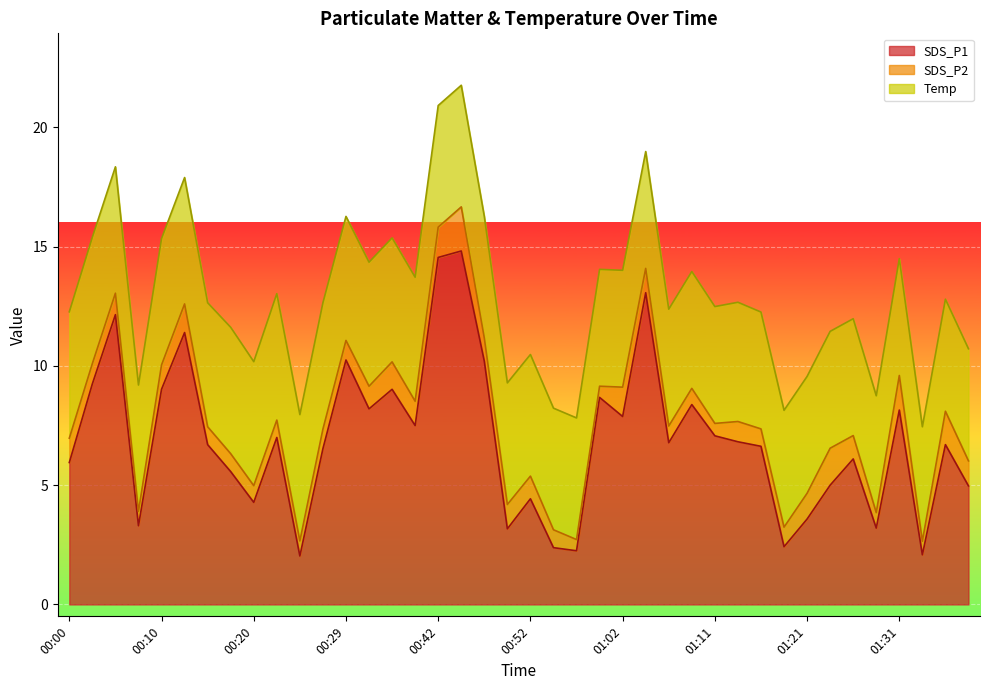

What position from the right is 00:57?

18